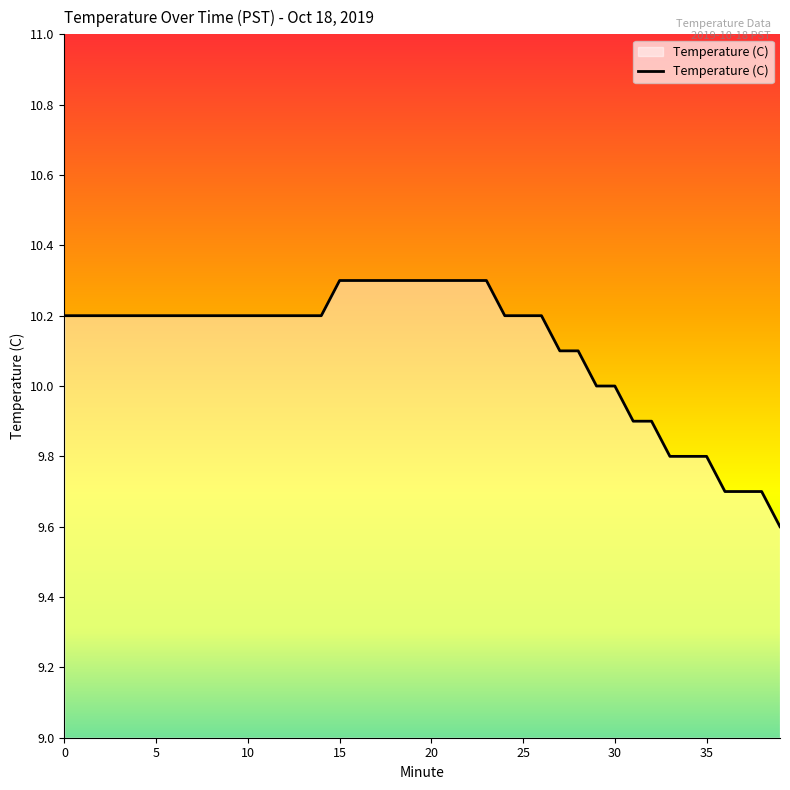

What is the difference between the maximum and minimum values?

0.7